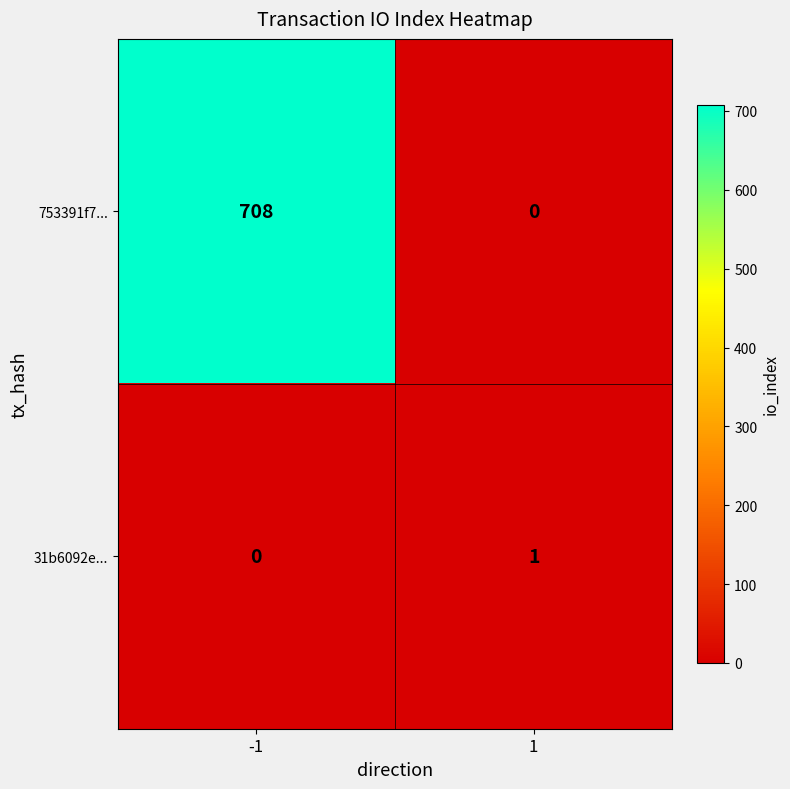

What is the sum of all 753391f7... values?

708